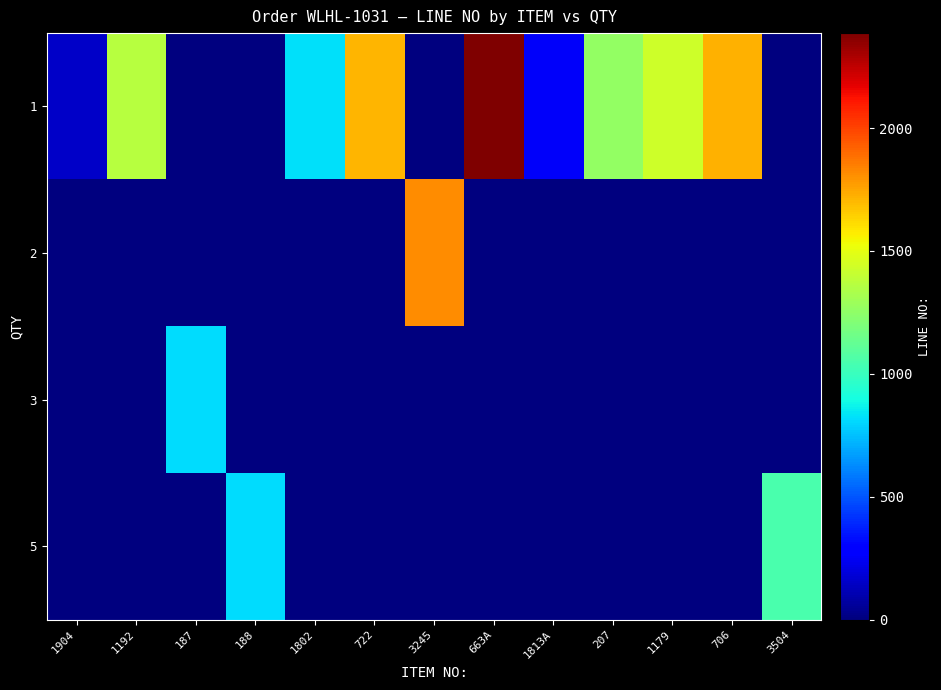

Reading left to right, extract all data points from this chart.

1: 1904=158	1192=1369	187=0	188=0	1802=822	722=1707	3245=0	663A=2386	1813A=252	207=1265	1179=1435	706=1715	3504=0
2: 1904=0	1192=0	187=0	188=0	1802=0	722=0	3245=1811	663A=0	1813A=0	207=0	1179=0	706=0	3504=0
3: 1904=0	1192=0	187=811	188=0	1802=0	722=0	3245=0	663A=0	1813A=0	207=0	1179=0	706=0	3504=0
5: 1904=0	1192=0	187=0	188=818	1802=0	722=0	3245=0	663A=0	1813A=0	207=0	1179=0	706=0	3504=1051